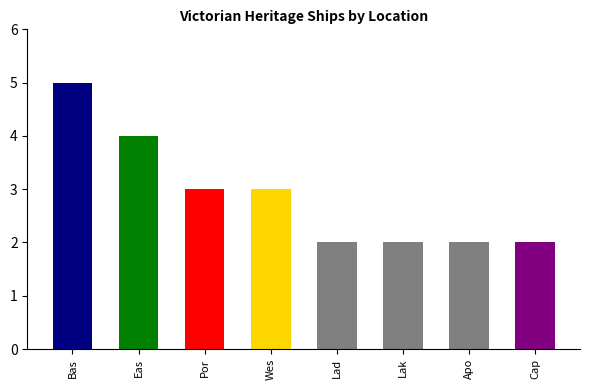

What is the label of the 5th bar from the left?

Lad